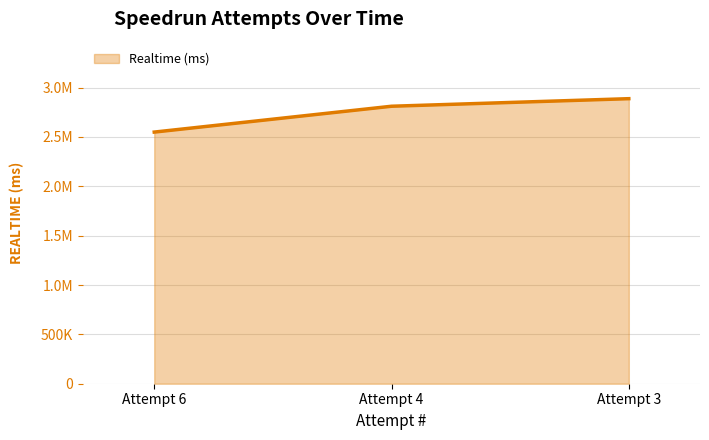

How many values are between 2549456 and 2887939?

3